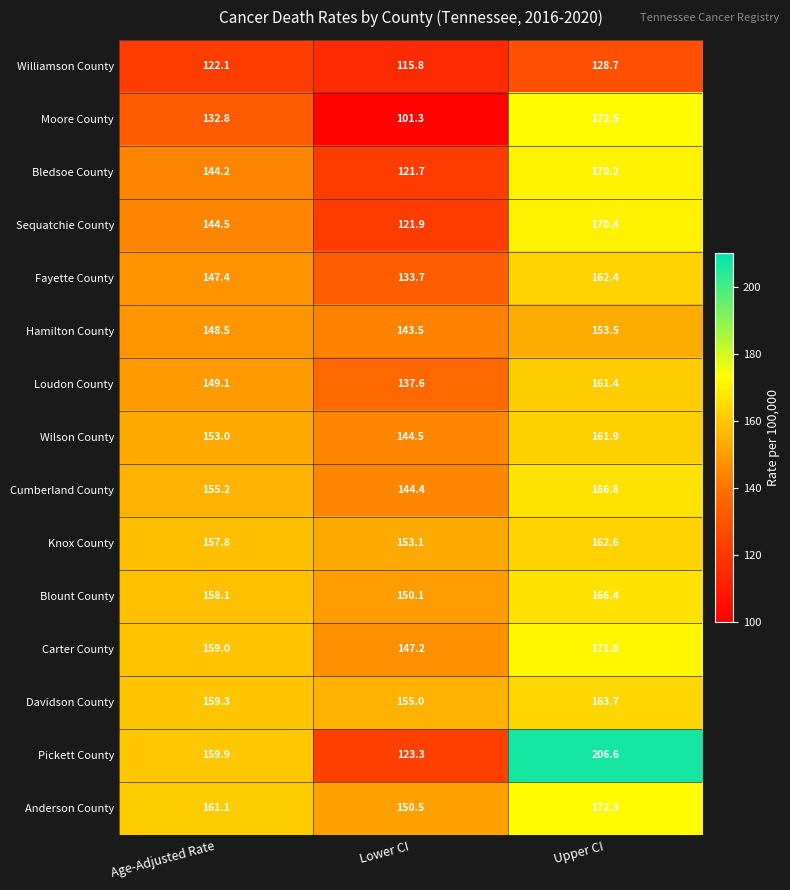

What is the total value across all series at Upper CI?

2491.0